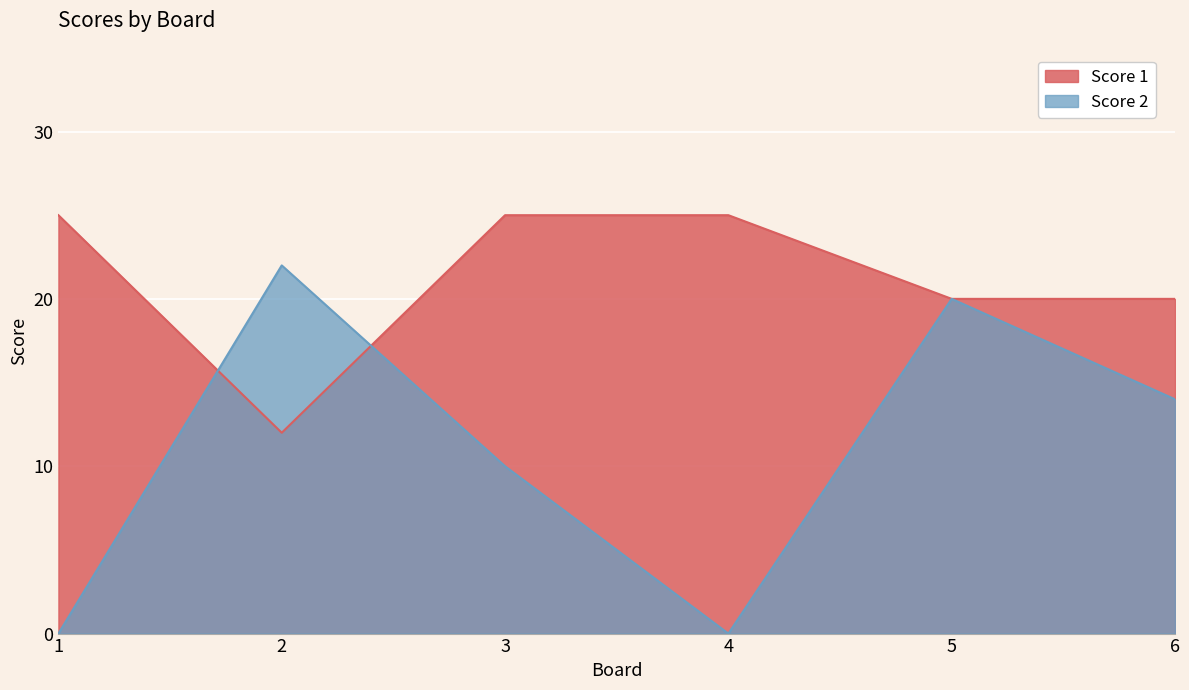

Rank the categories by Score 1 value from lowest to highest.

2, 5, 6, 1, 3, 4